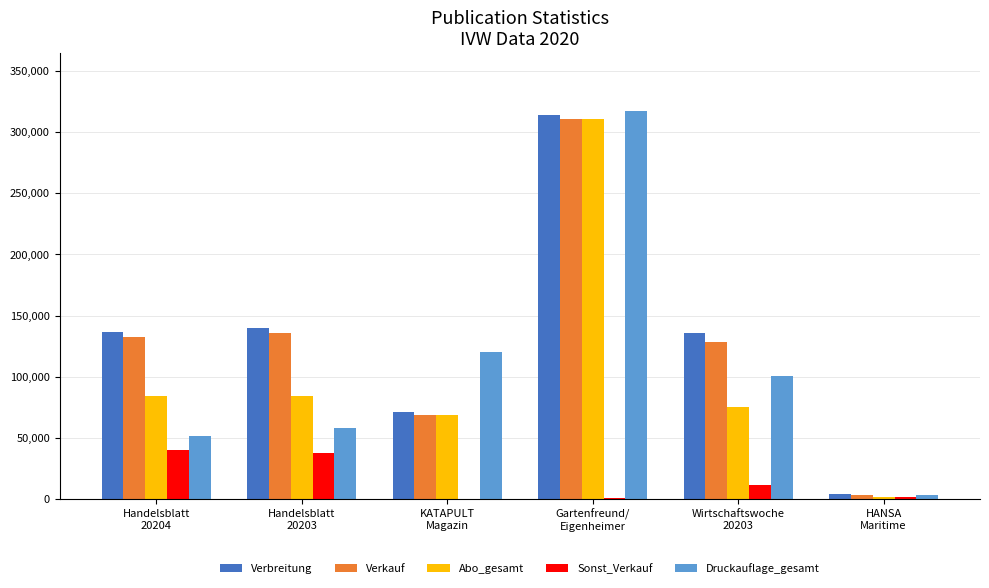

What is the maximum value for Sonst_Verkauf?

40345